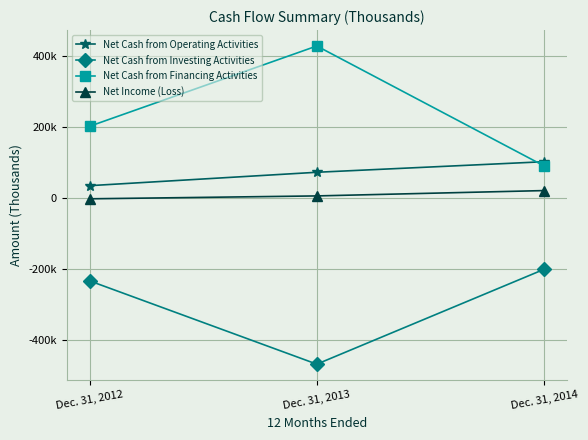

Is the value of Net Cash from Financing Activities at Dec. 31, 2012 greater than the value of Net Cash from Operating Activities at Dec. 31, 2014?

Yes